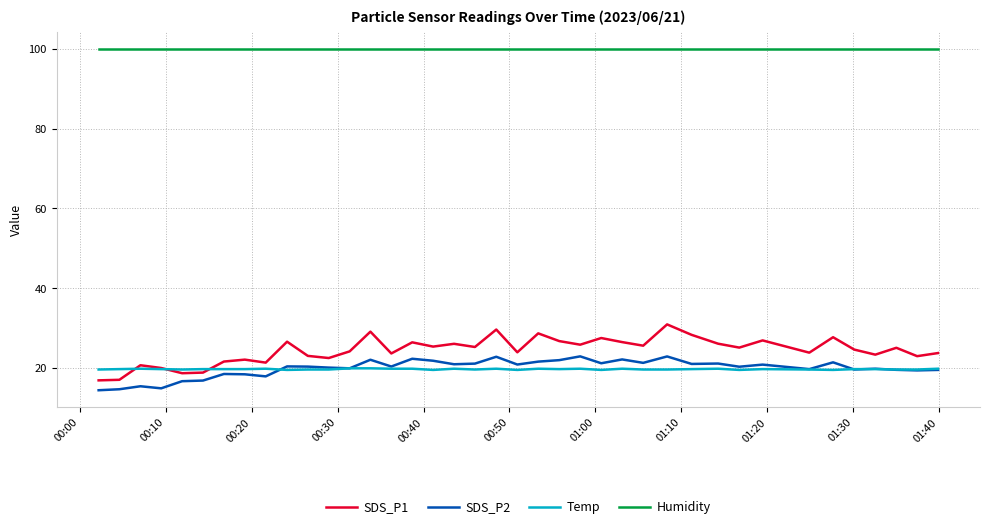

In SDS_P1, how many points are lower than both neighbors (excluding endpoints)?

13